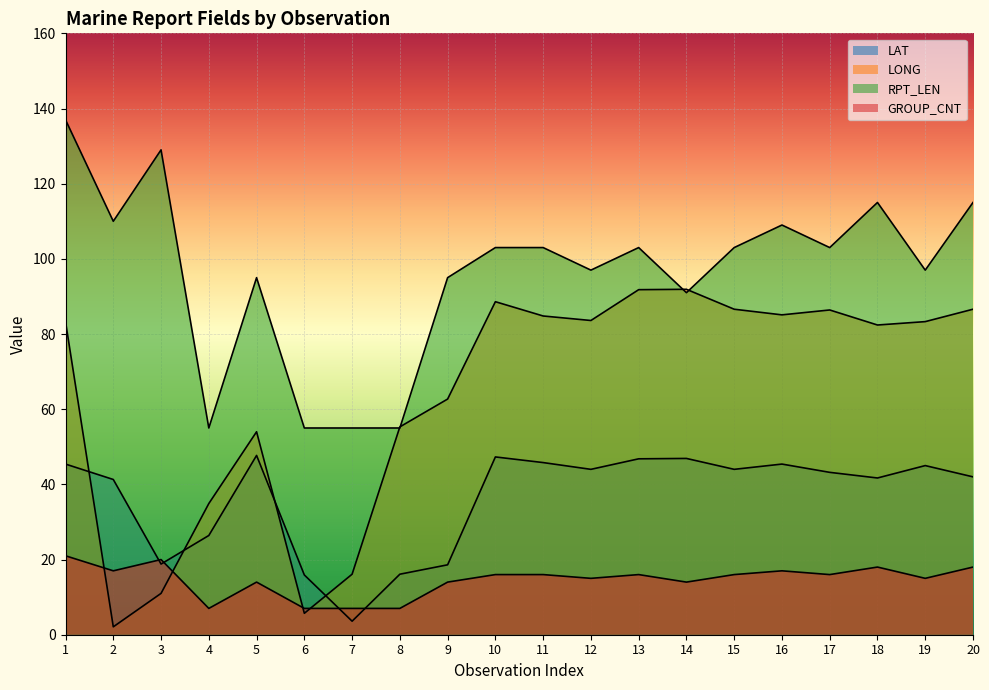

What is the maximum value for RPT_LEN?

137.0